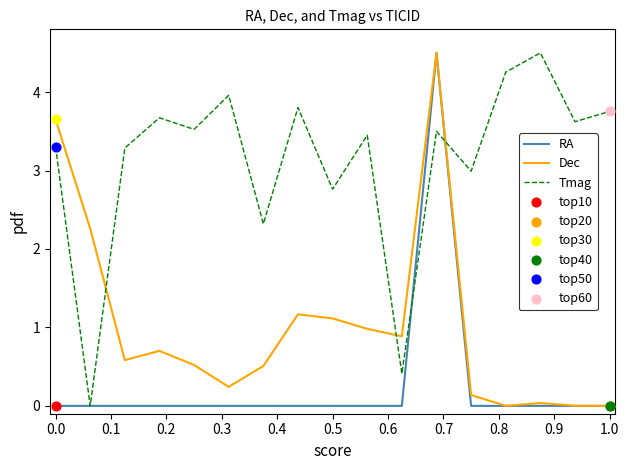

List the series in order of their overall mean, lowest first.

RA, Dec, Tmag